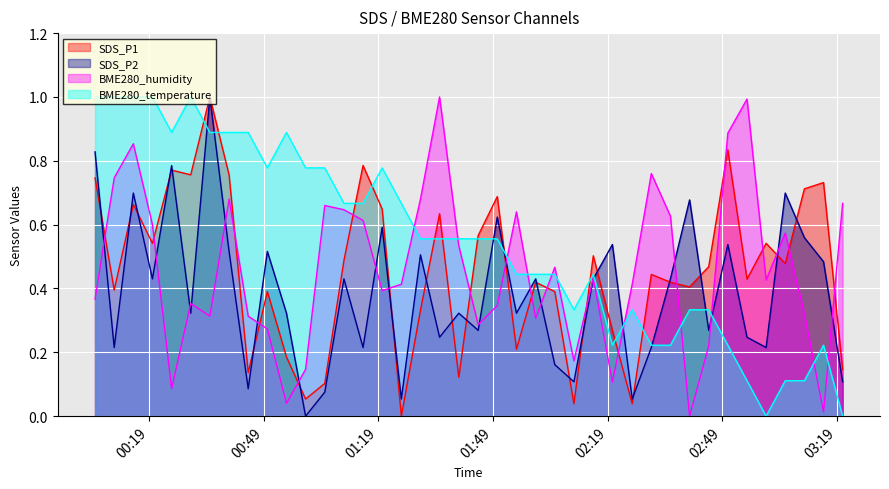

How many lines are shown in the chart?

4